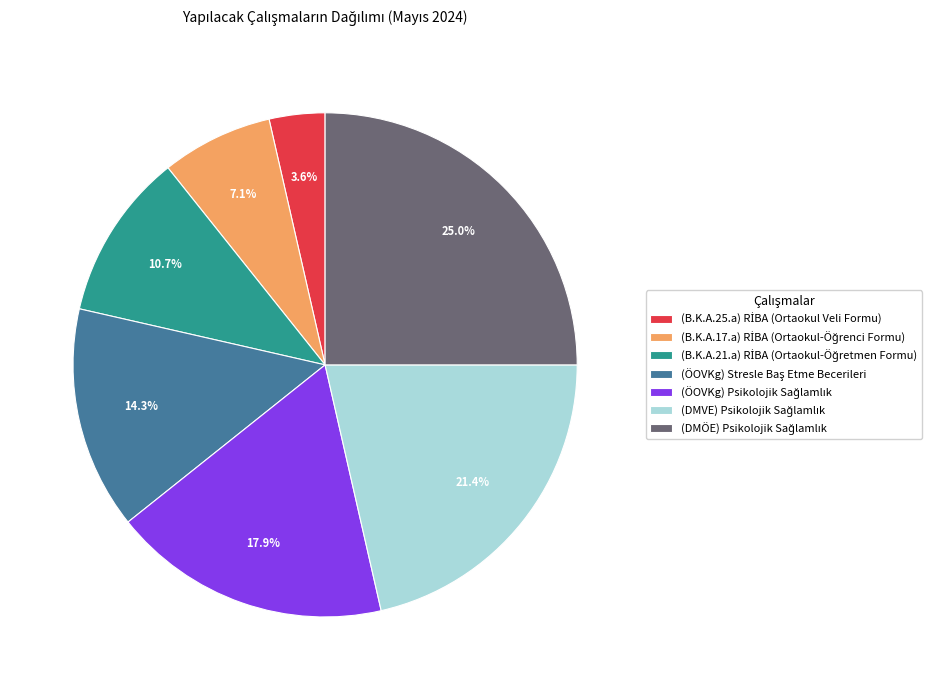

Does any single category account for the majority?

No